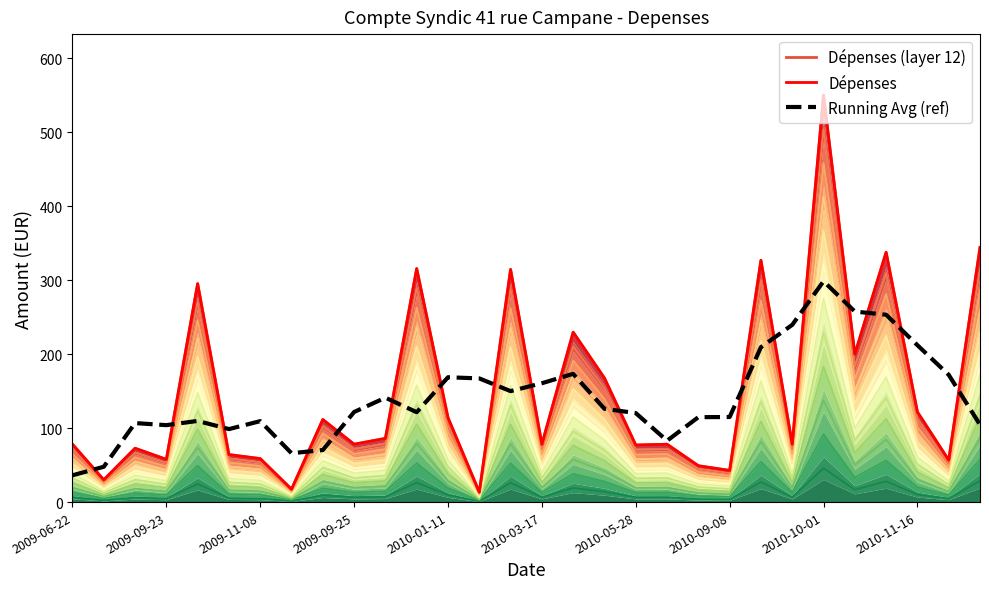

How many lines are shown in the chart?

3